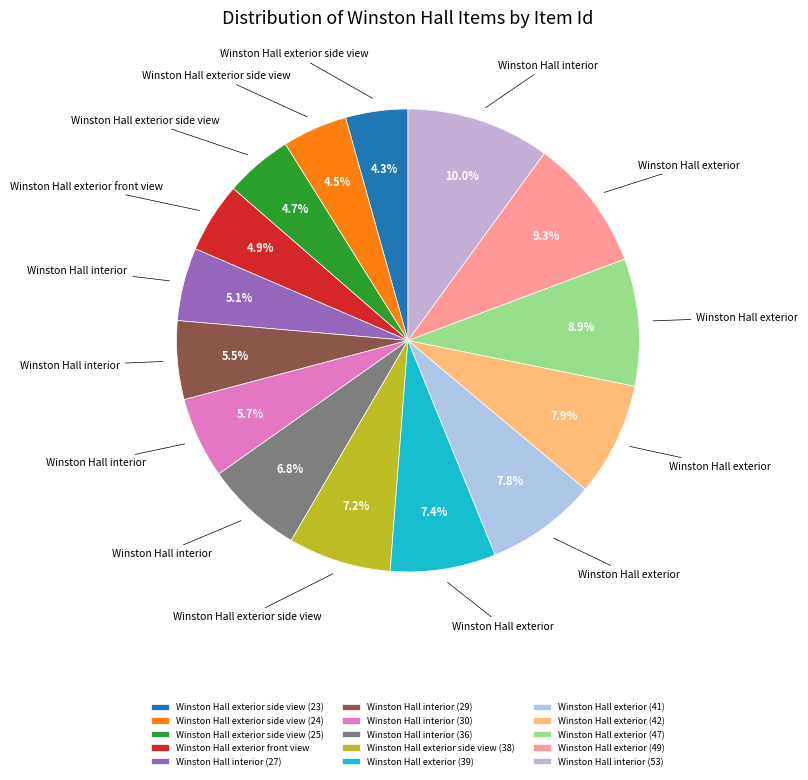

The Winston Hall exterior side view (25) slice represents 5% of the pie. True or false?

True